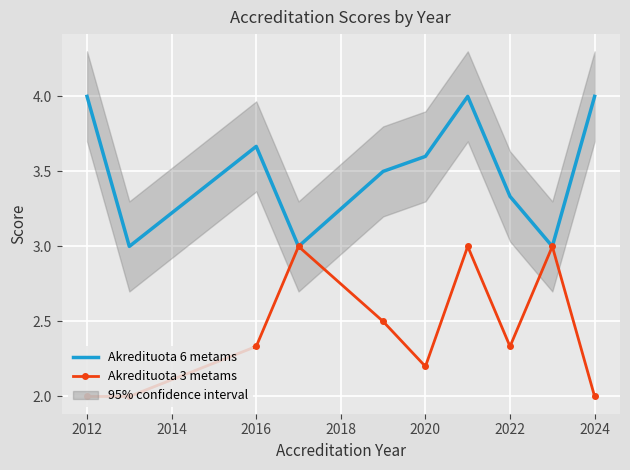

How many interior local peaks does the Akredituota 6 metams series have?

2